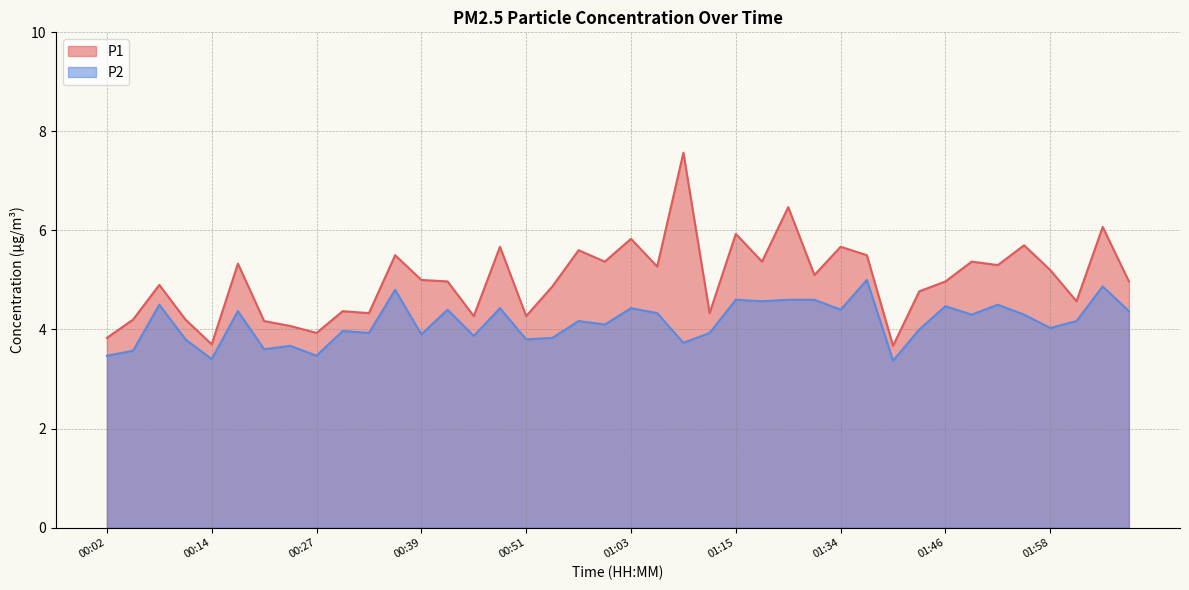

The P2 series shows 4.2 at 02:01. True or false?

True